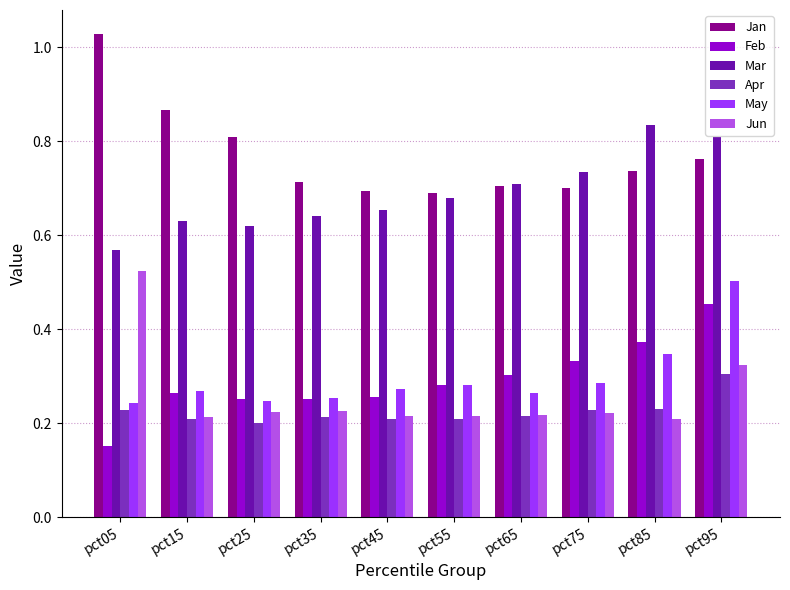

Is the value of May at pct05 greater than the value of Mar at pct35?

No